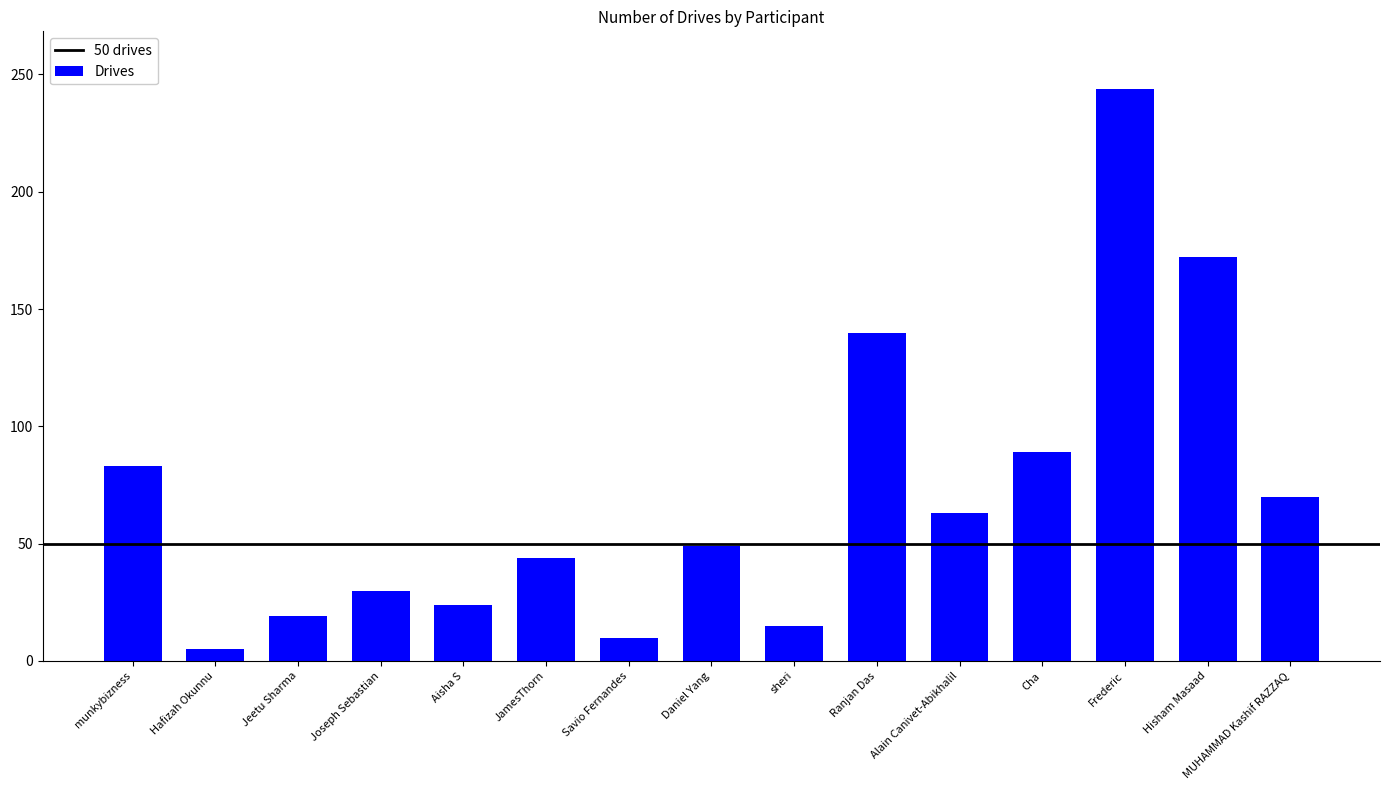

The value at Joseph Sebastian is 30. True or false?

True